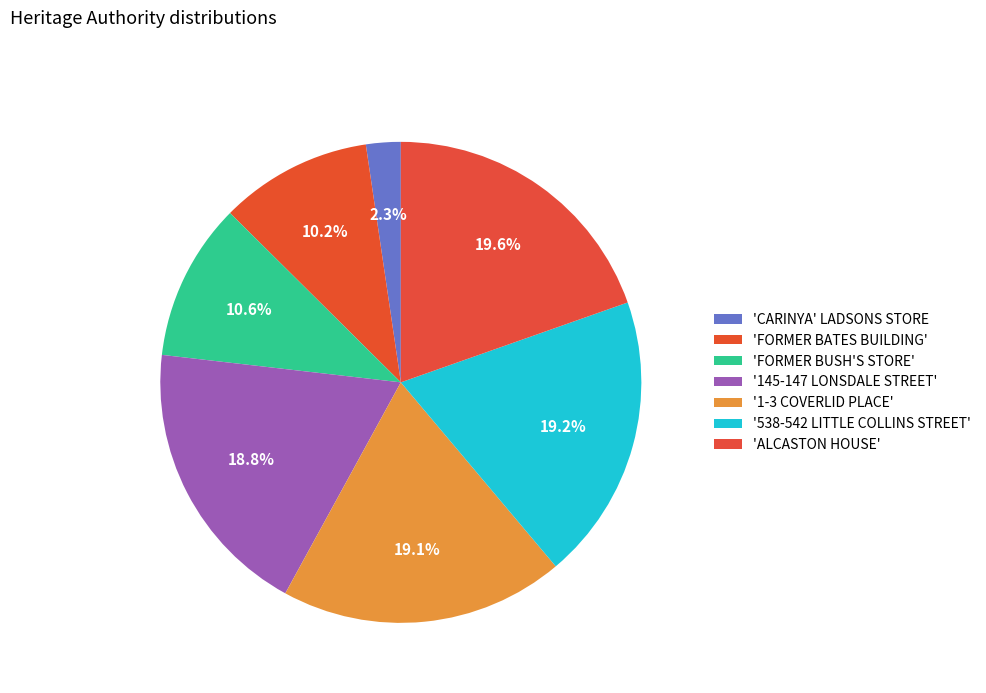

Which slice is the largest?

ALCASTON HOUSE